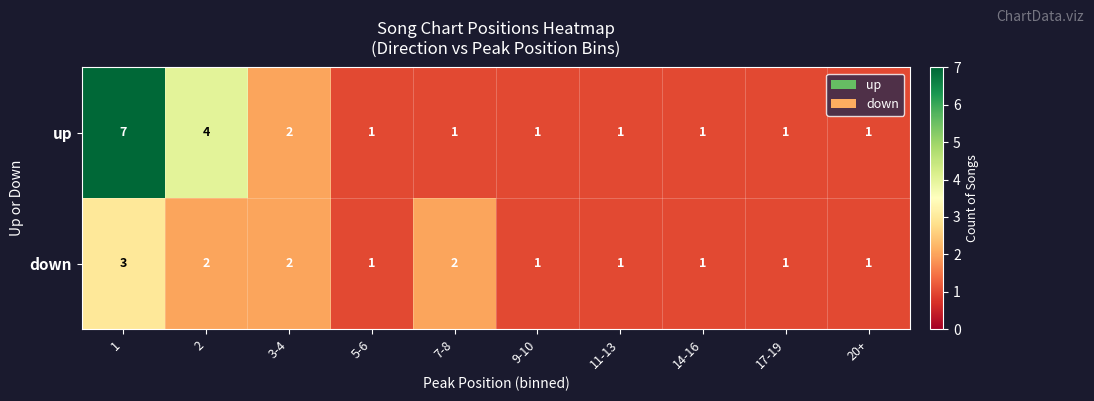

The up series shows 1 at 11-13. True or false?

True